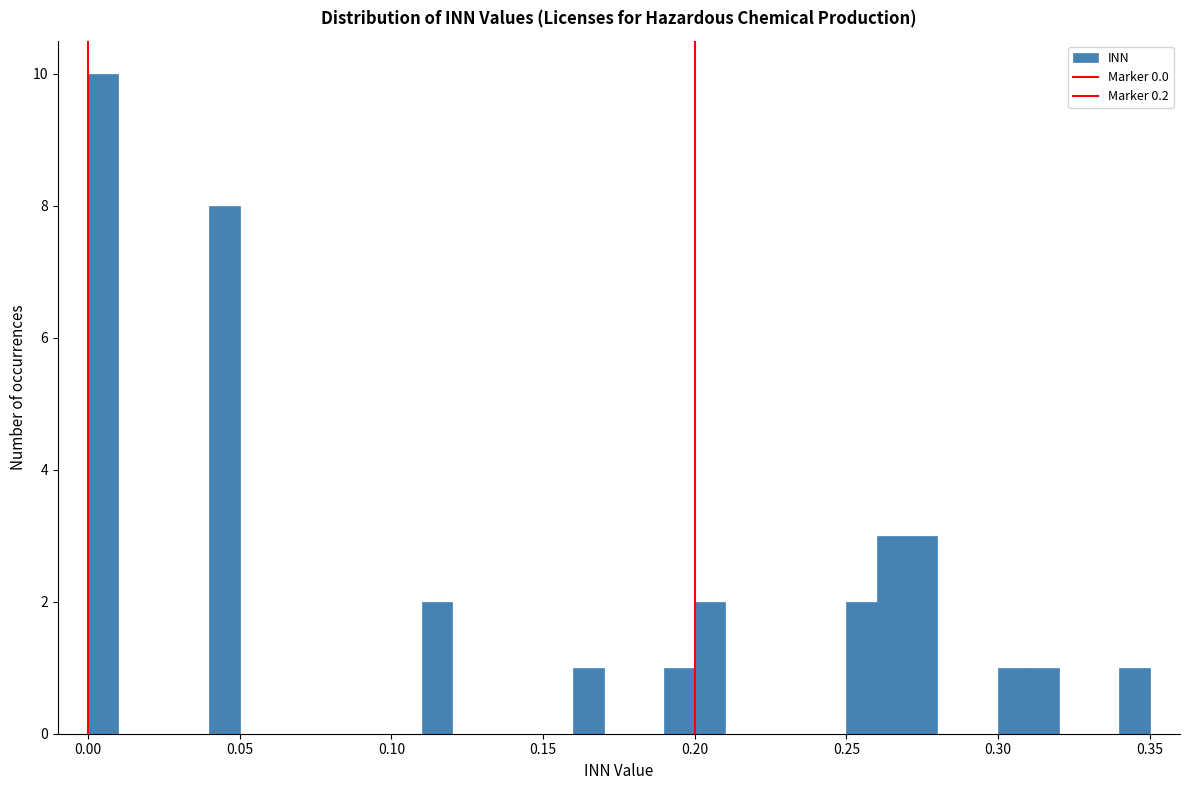

Read against the x-axis, roughly where is the centre of the tallest bar?

0.005